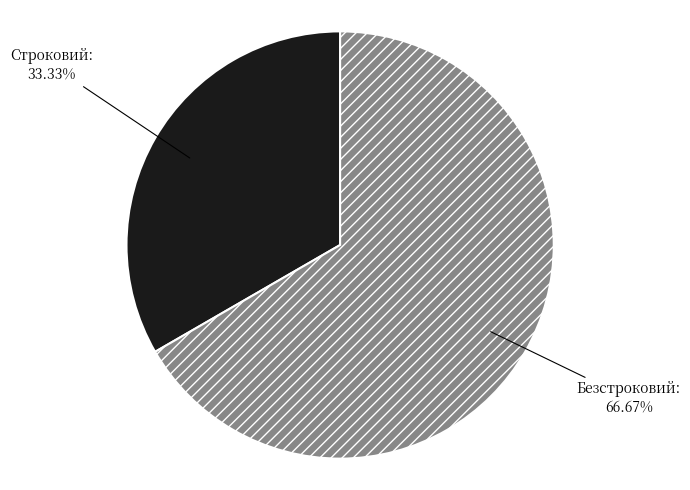

Is it true that Строковий is 33% of the pie?

True